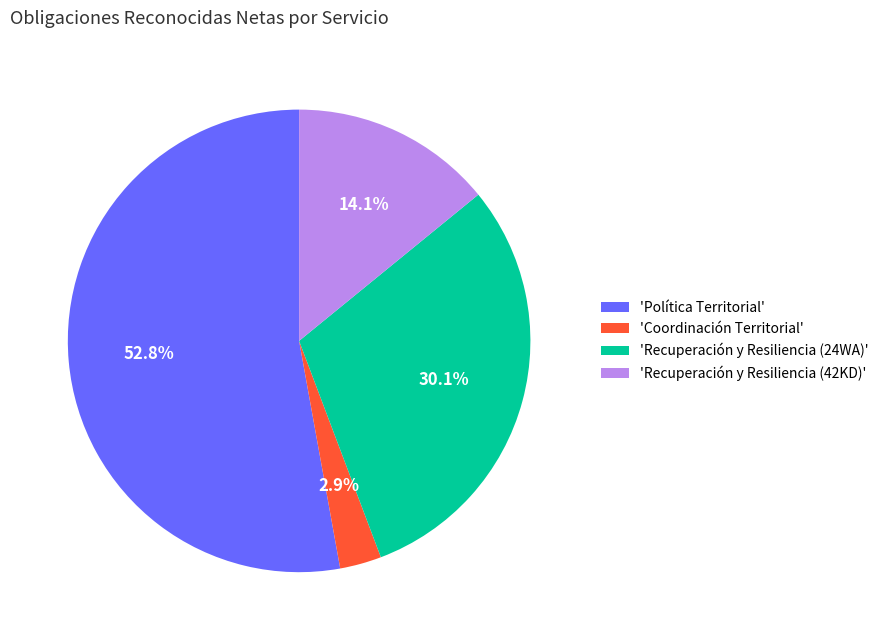

What is the majority slice?

'Política Territorial'